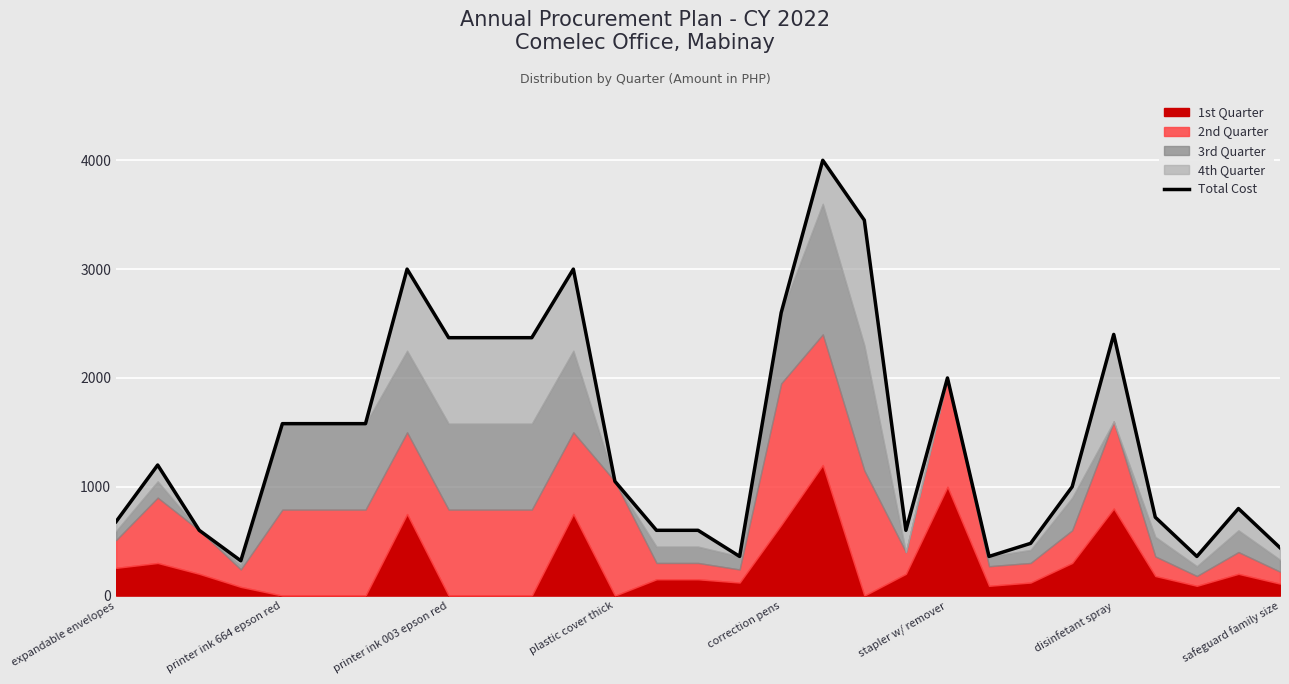

What is the sum of the values at 21 and 22?

840